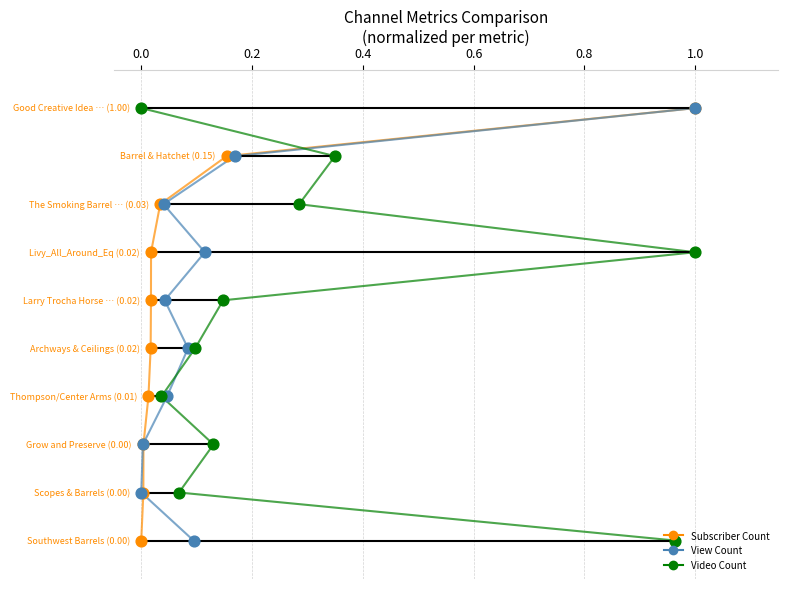

Which series reaches the maximum Y coordinate?

Subscriber Count